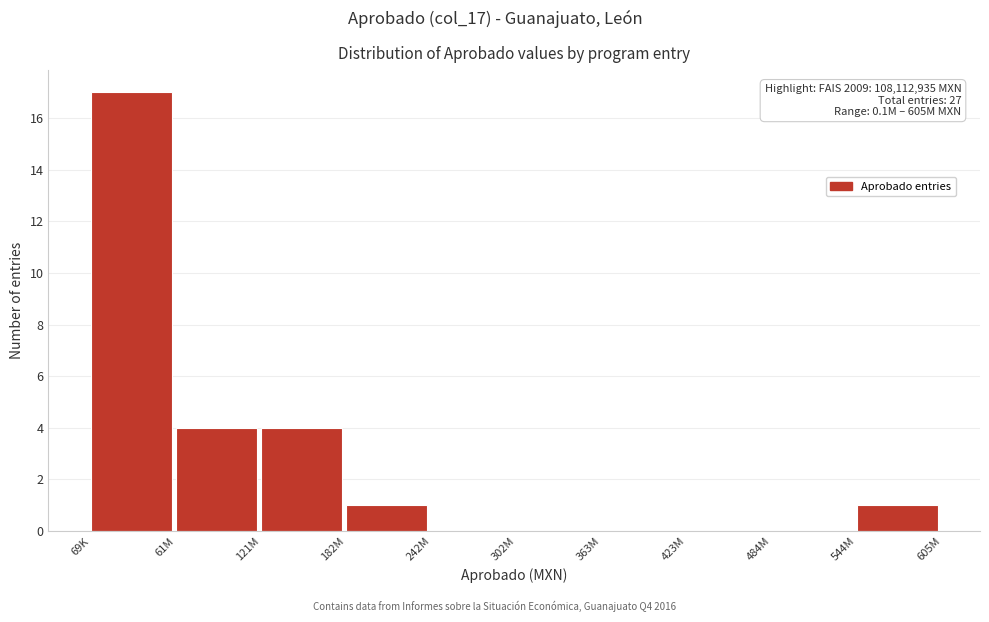

Reading left to right, extract all data points from this chart.

69K=17	61M=4	121M=4	182M=1	242M=0	302M=0	363M=0	423M=0	484M=0	544M=1